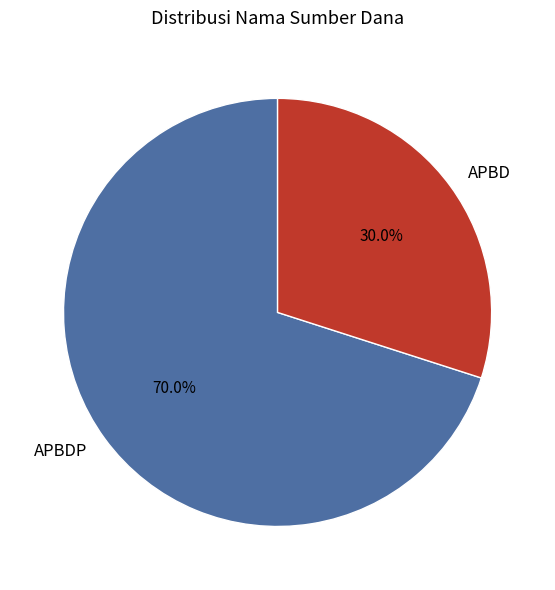

Rank the categories by value from highest to lowest.

APBDP, APBD